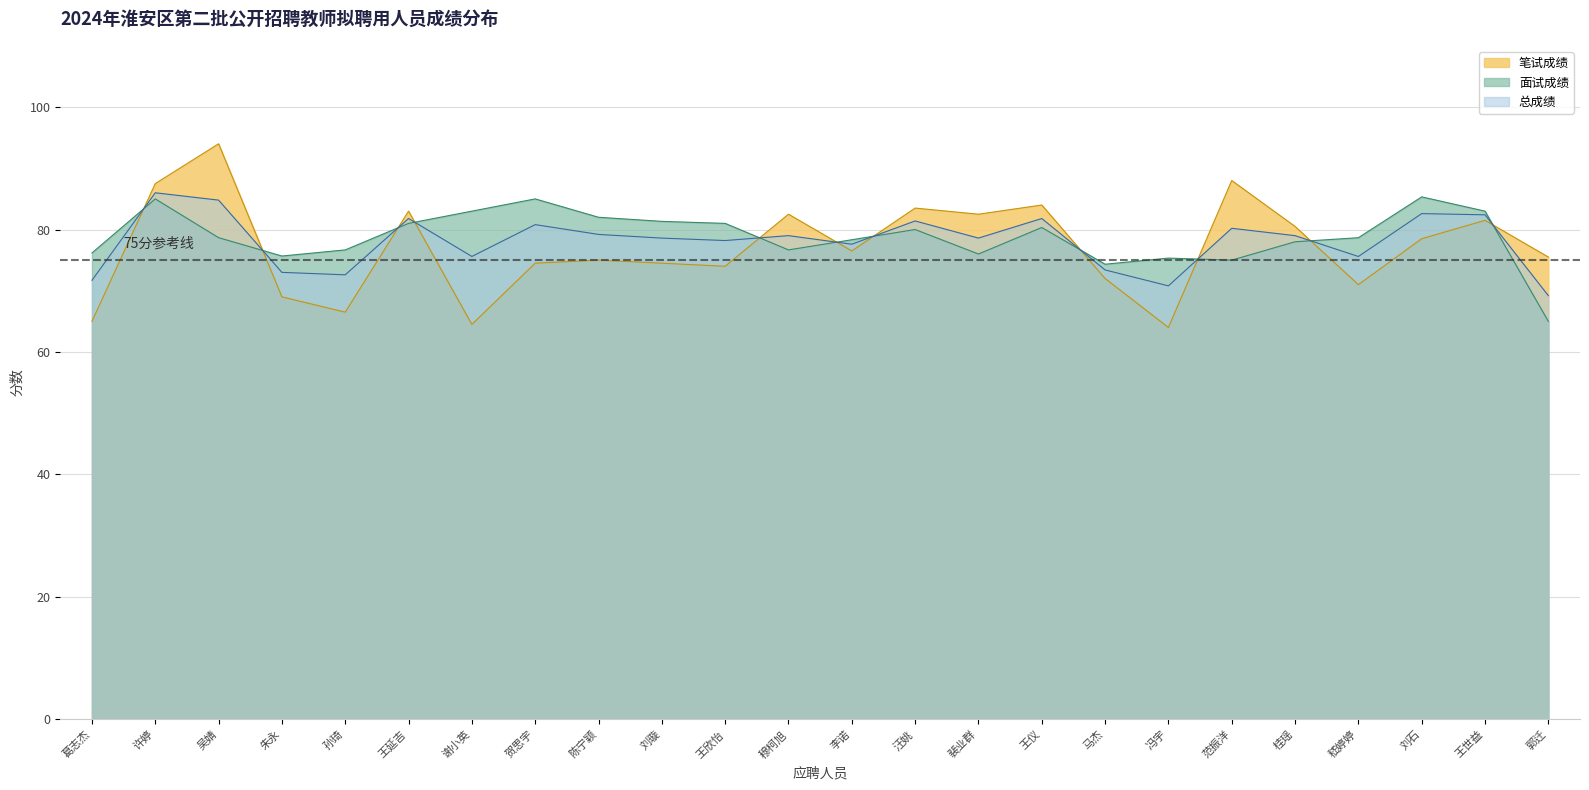

True or false: 总成绩 and 笔试成绩 cross at least once.

True